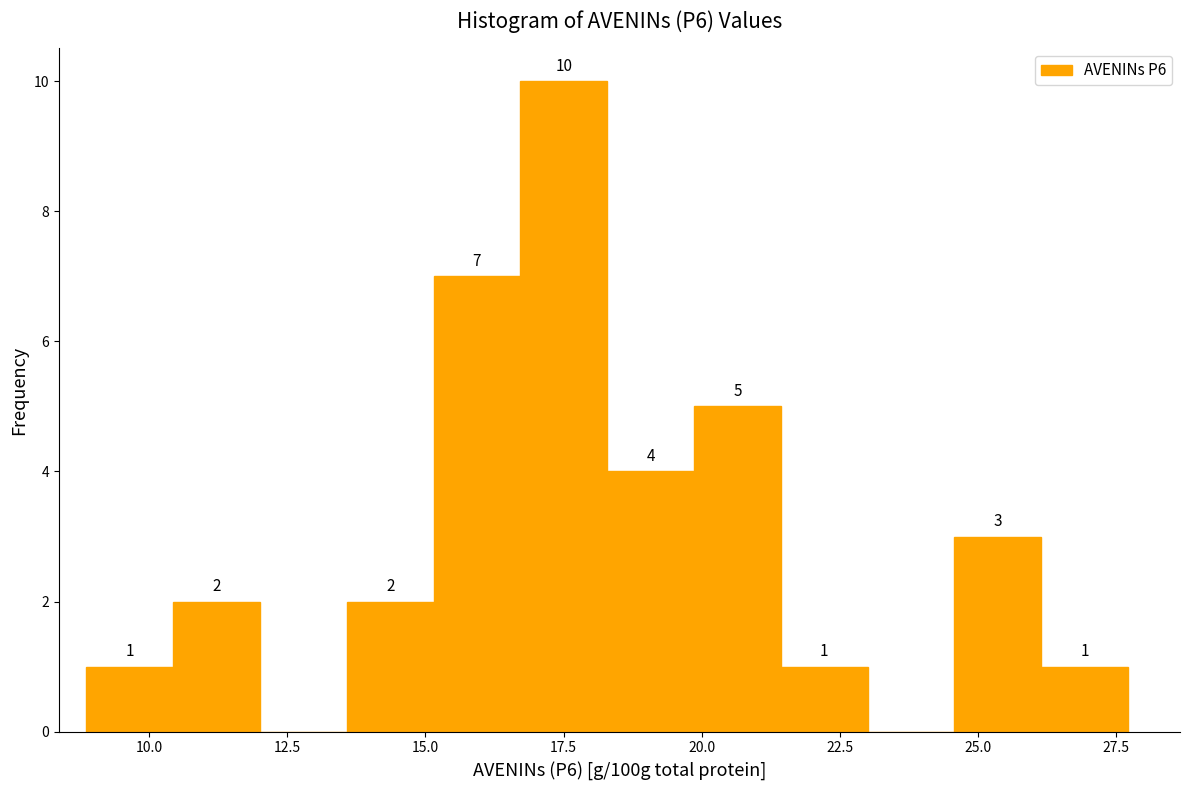

Read against the x-axis, roughly where is the centre of the tallest bar?

17.5